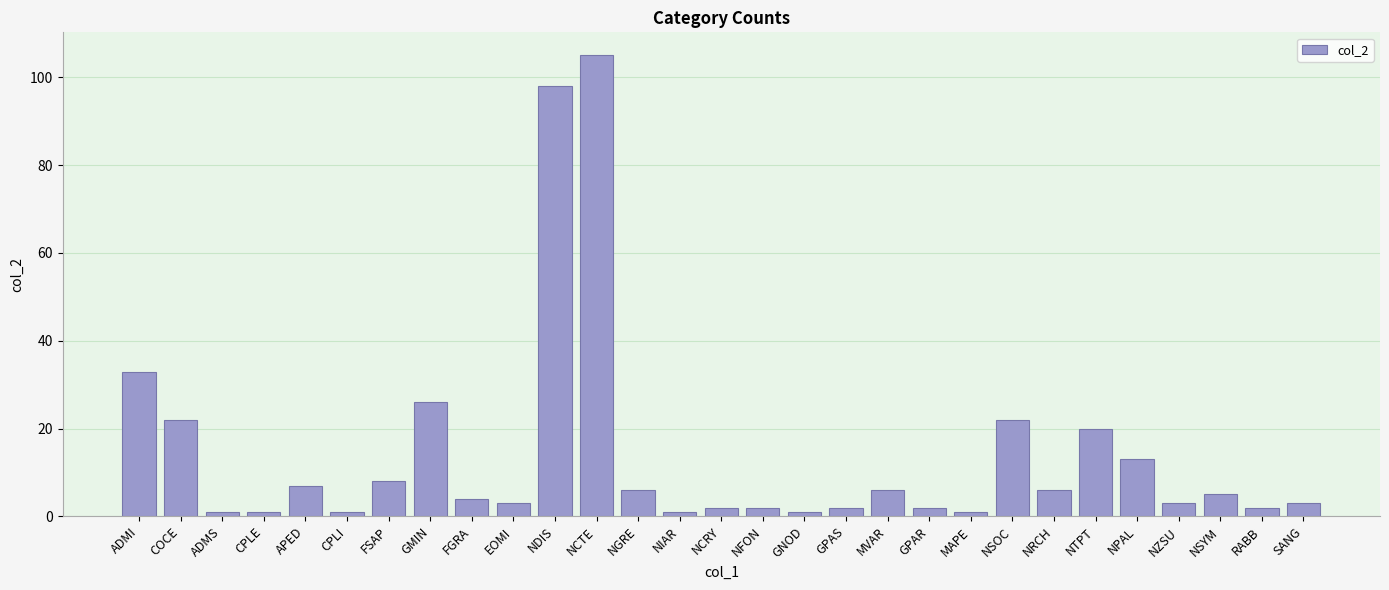

What is the smallest value displayed?

1